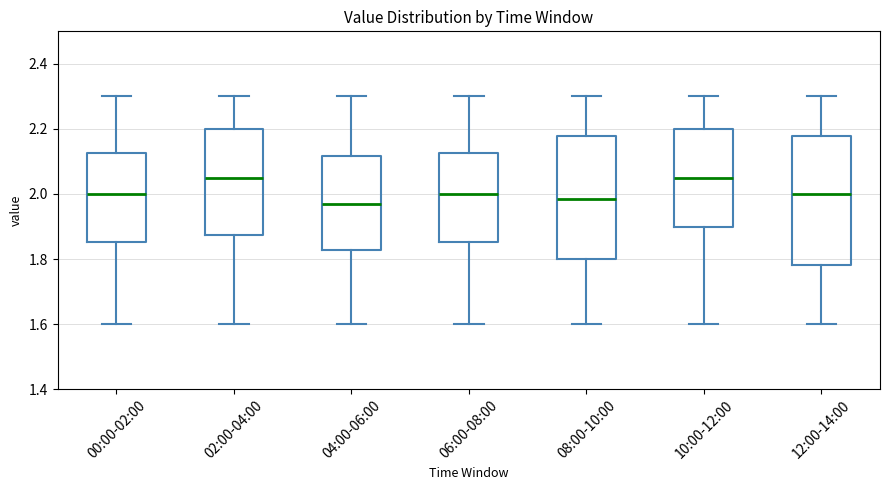

Reading left to right, transcribe this box plot: for each box, give where its median line is, the range the box spans, and where its two whiskers end, as read against the y-axis. The values are not printed on the chart, so give them approximately, as read against the axis.

00:00-02:00: median 2.00, box 1.86 to 2.12, whiskers 1.60 to 2.30
02:00-04:00: median 2.06, box 1.88 to 2.20, whiskers 1.60 to 2.30
04:00-06:00: median 1.98, box 1.82 to 2.12, whiskers 1.60 to 2.30
06:00-08:00: median 2.00, box 1.86 to 2.12, whiskers 1.60 to 2.30
08:00-10:00: median 1.98, box 1.80 to 2.18, whiskers 1.60 to 2.30
10:00-12:00: median 2.06, box 1.90 to 2.20, whiskers 1.60 to 2.30
12:00-14:00: median 2.00, box 1.78 to 2.18, whiskers 1.60 to 2.30